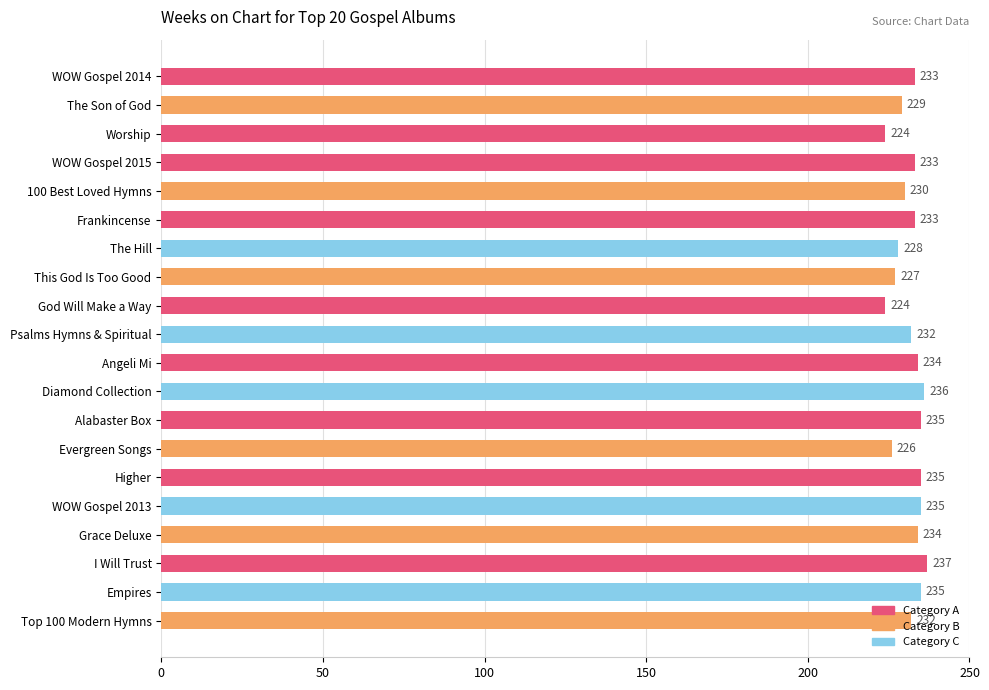

Read the value at Evergreen Songs.

226